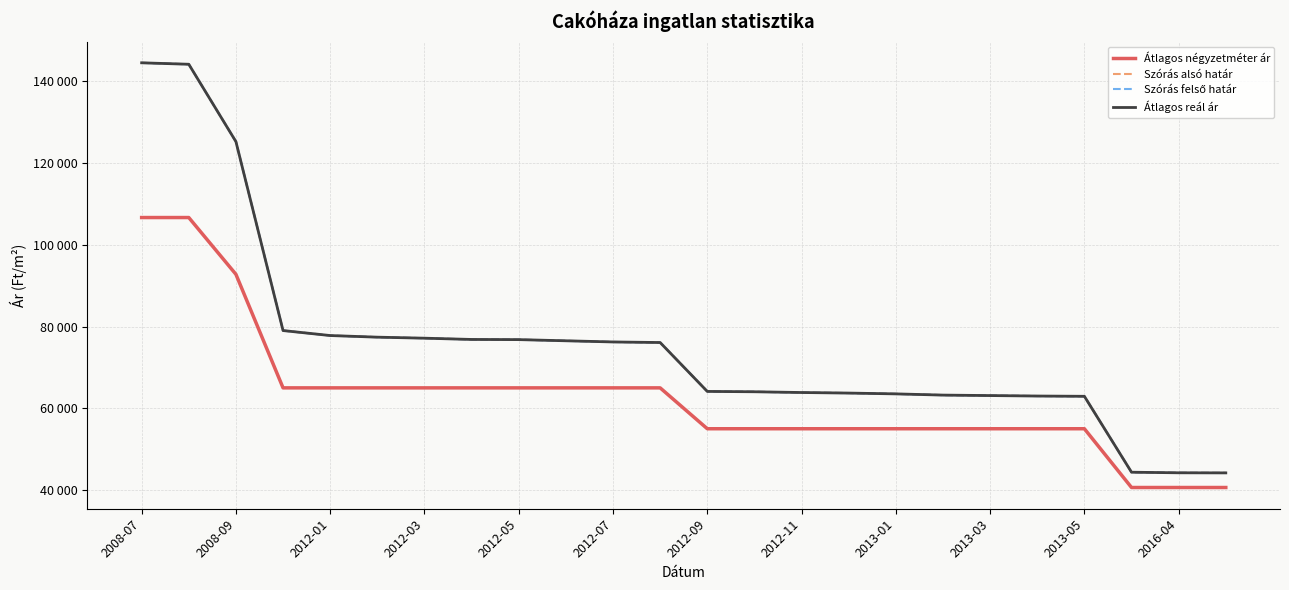

True or false: Átlagos reál ár has a value of 44223 at 2016-04.

True